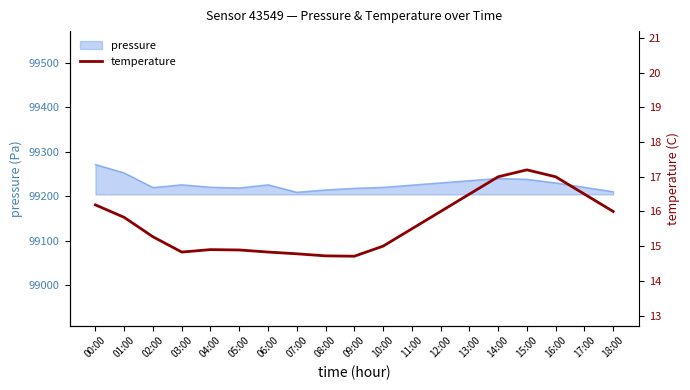

What is the maximum value shown in the chart?

17.2